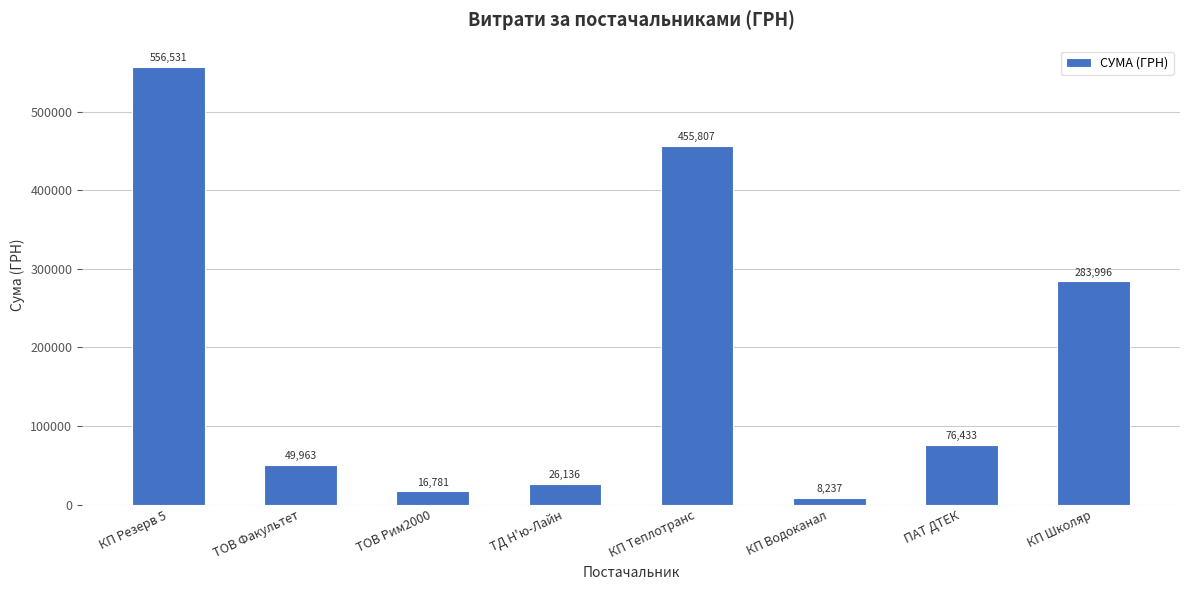

What is the difference between the maximum and minimum values?

548293.8